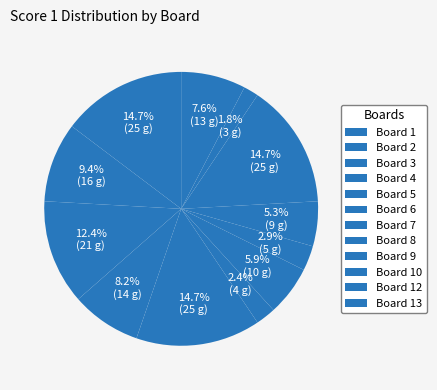

What is the smallest slice in the pie chart?

Board 11